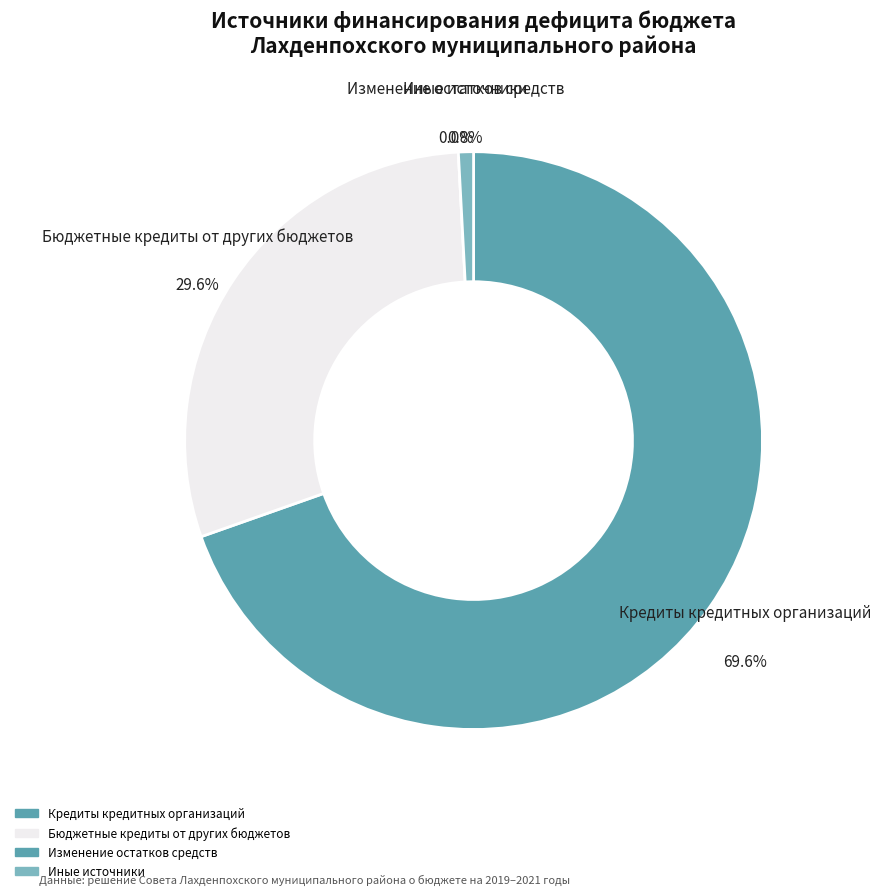

What is the ratio of the value at Бюджетные кредиты от других бюджетов to the value at Иные источники?

35.2